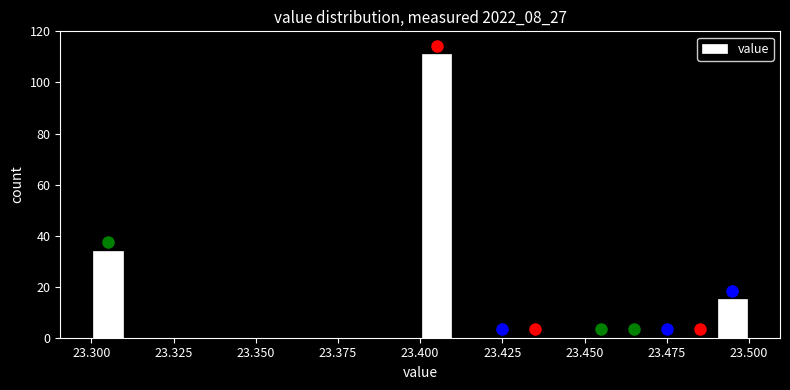

Around what value on the x-axis is the tallest bar? Give the approximate position of its centre, as read against the axis.

23.405